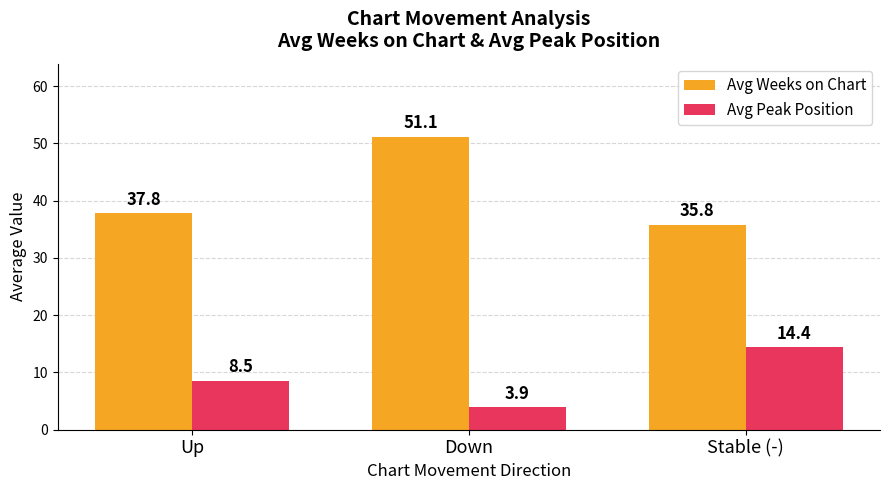

Which series has the largest range (max minus min)?

Avg Weeks on Chart